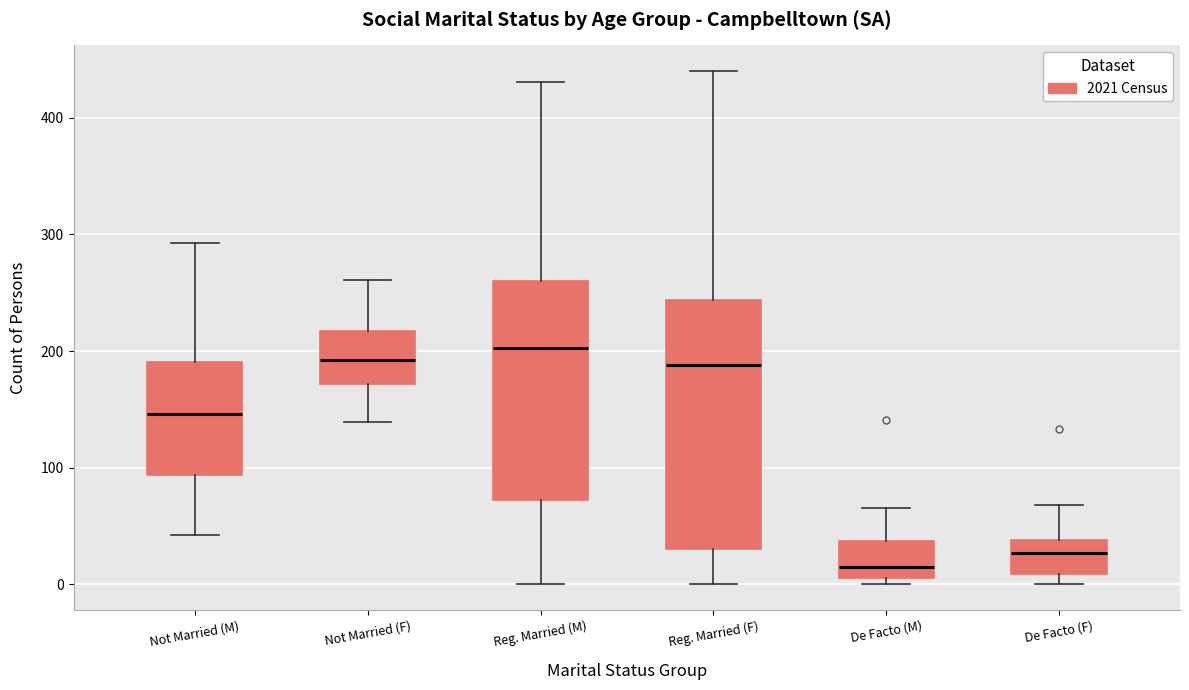

Which box has the lowest median line?

De Facto (M)